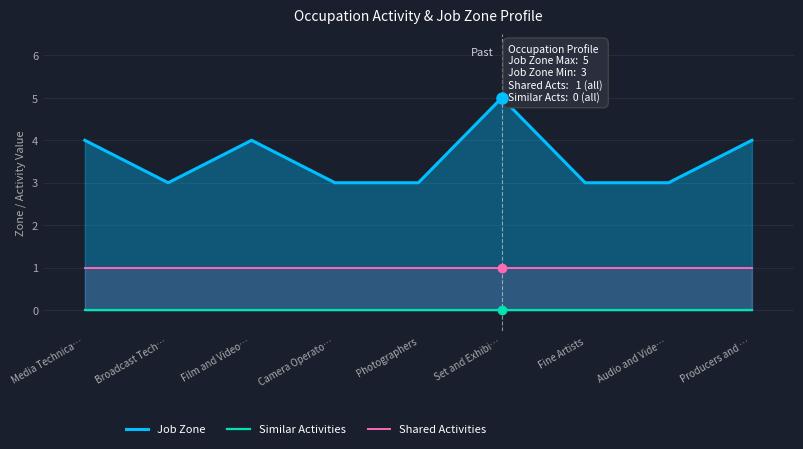

Reading left to right, extract all data points from this chart.

Job Zone: Media Technica…=4	Broadcast Tech…=3	Film and Video…=4	Camera Operato…=3	Photographers=3	Set and Exhibi…=5	Fine Artists=3	Audio and Vide…=3	Producers and …=4
Similar Activities: Media Technica…=0	Broadcast Tech…=0	Film and Video…=0	Camera Operato…=0	Photographers=0	Set and Exhibi…=0	Fine Artists=0	Audio and Vide…=0	Producers and …=0
Shared Activities: Media Technica…=1	Broadcast Tech…=1	Film and Video…=1	Camera Operato…=1	Photographers=1	Set and Exhibi…=1	Fine Artists=1	Audio and Vide…=1	Producers and …=1